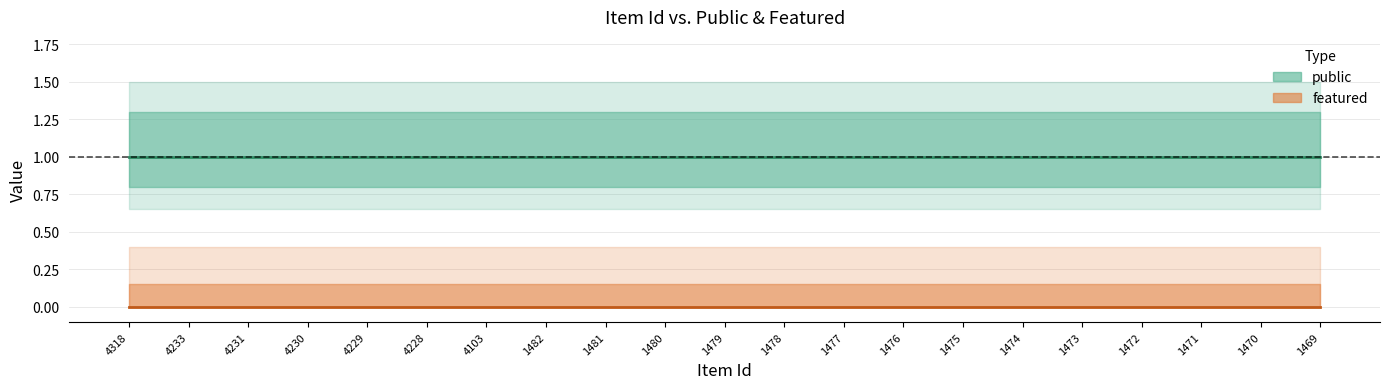

True or false: public and featured cross at least once.

False